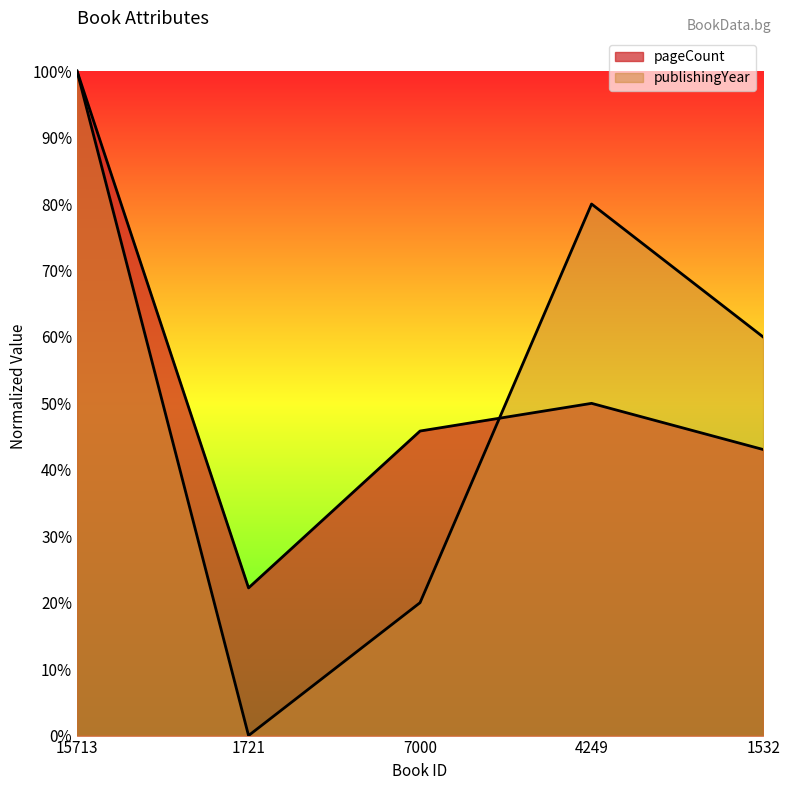

Reading left to right, transcribe all the data shown in this chart.

pageCount: 15713=1.0	1721=0.2	7000=0.5	4249=0.5	1532=0.4
publishingYear: 15713=1.0	1721=0.0	7000=0.2	4249=0.8	1532=0.6